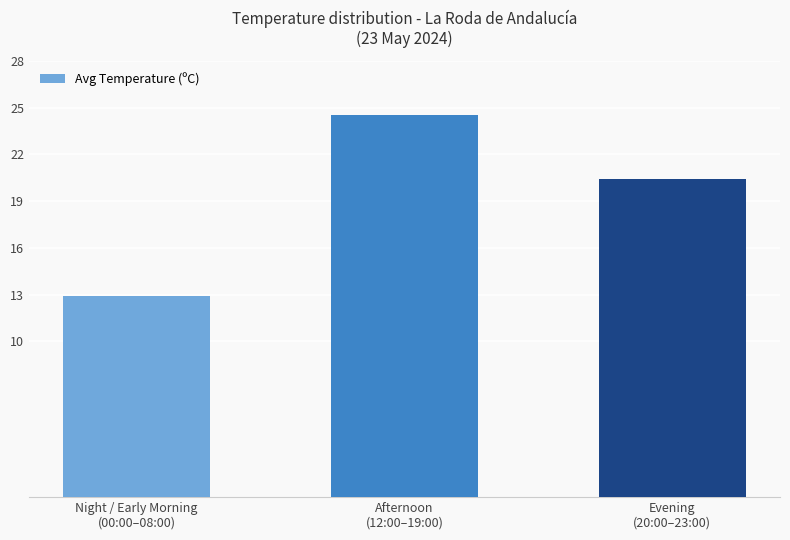

Approximately how many times larger is the value at Night / Early Morning
(00:00–08:00) compared to Afternoon
(12:00–19:00)?

0.5